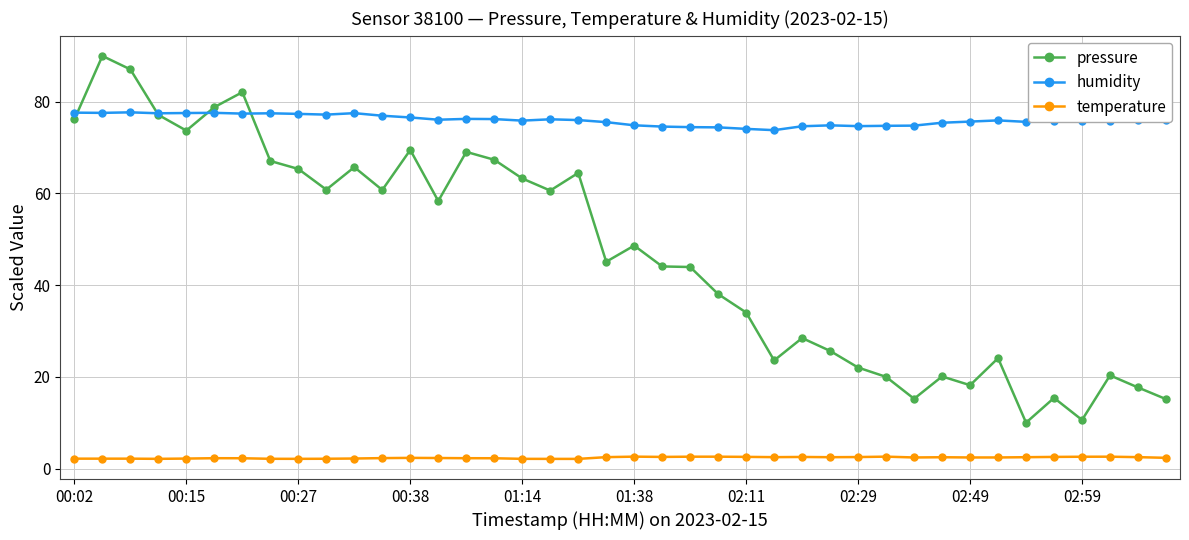

True or false: temperature has more than 1 points higher than both neighbors.

True